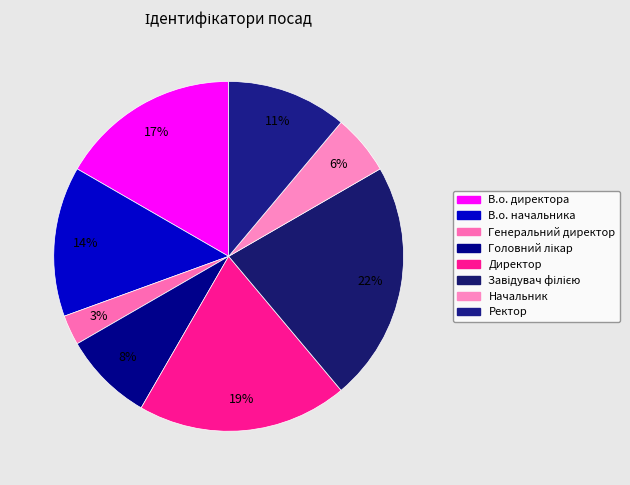

What is the smallest slice in the pie chart?

Генеральний директор